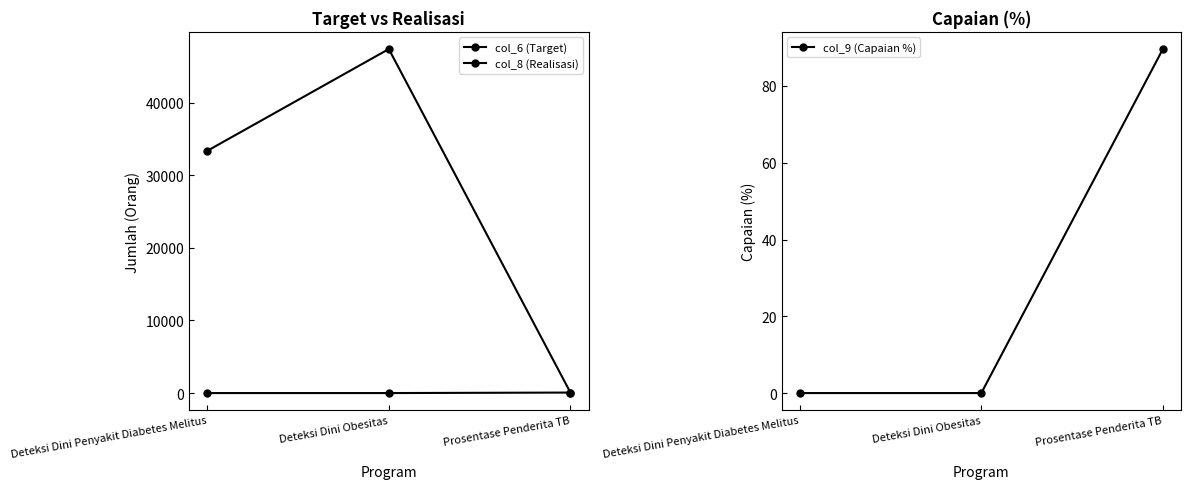

What is the total value across all series at Prosentase Penderita TB?

235.6